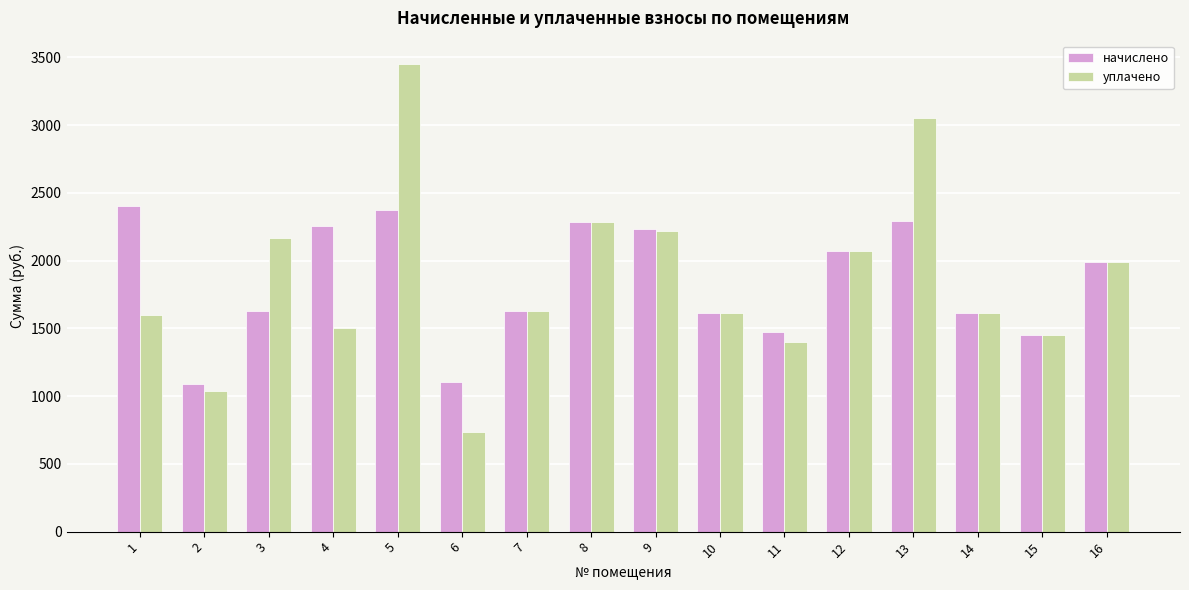

How many groups of bars are there?

16